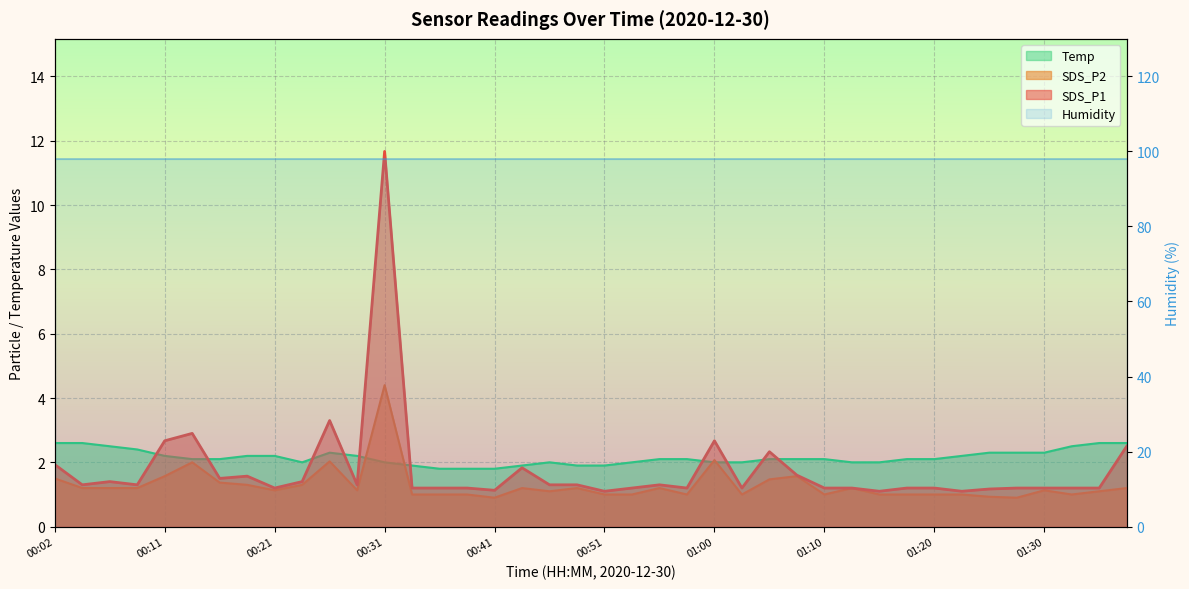

What position from the left is 00:43?

18